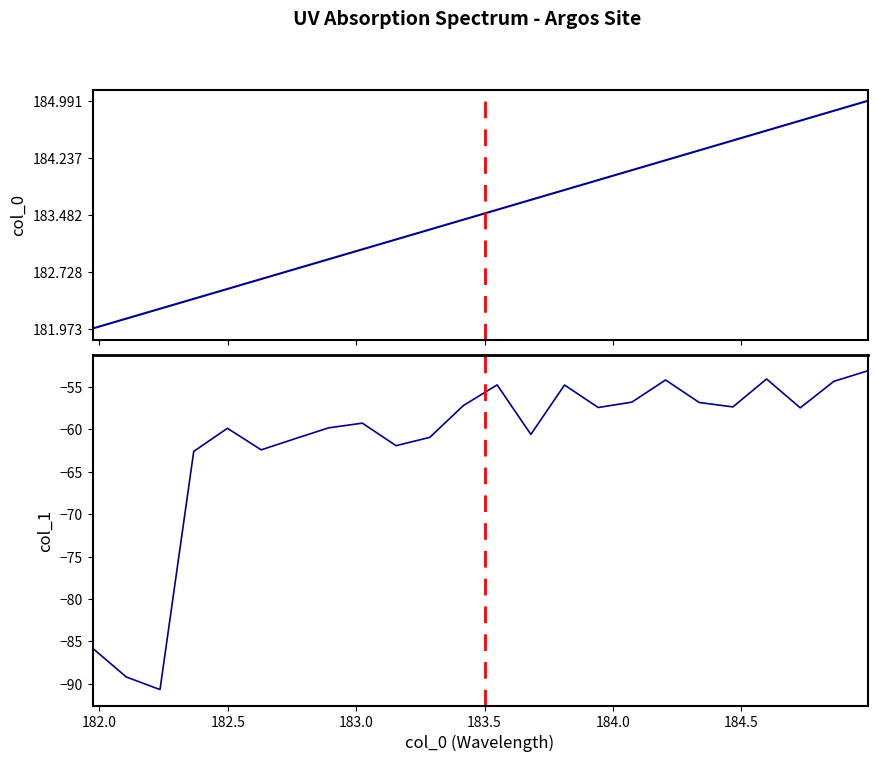

True or false: col_0 trend and col_1 cross at least once.

False